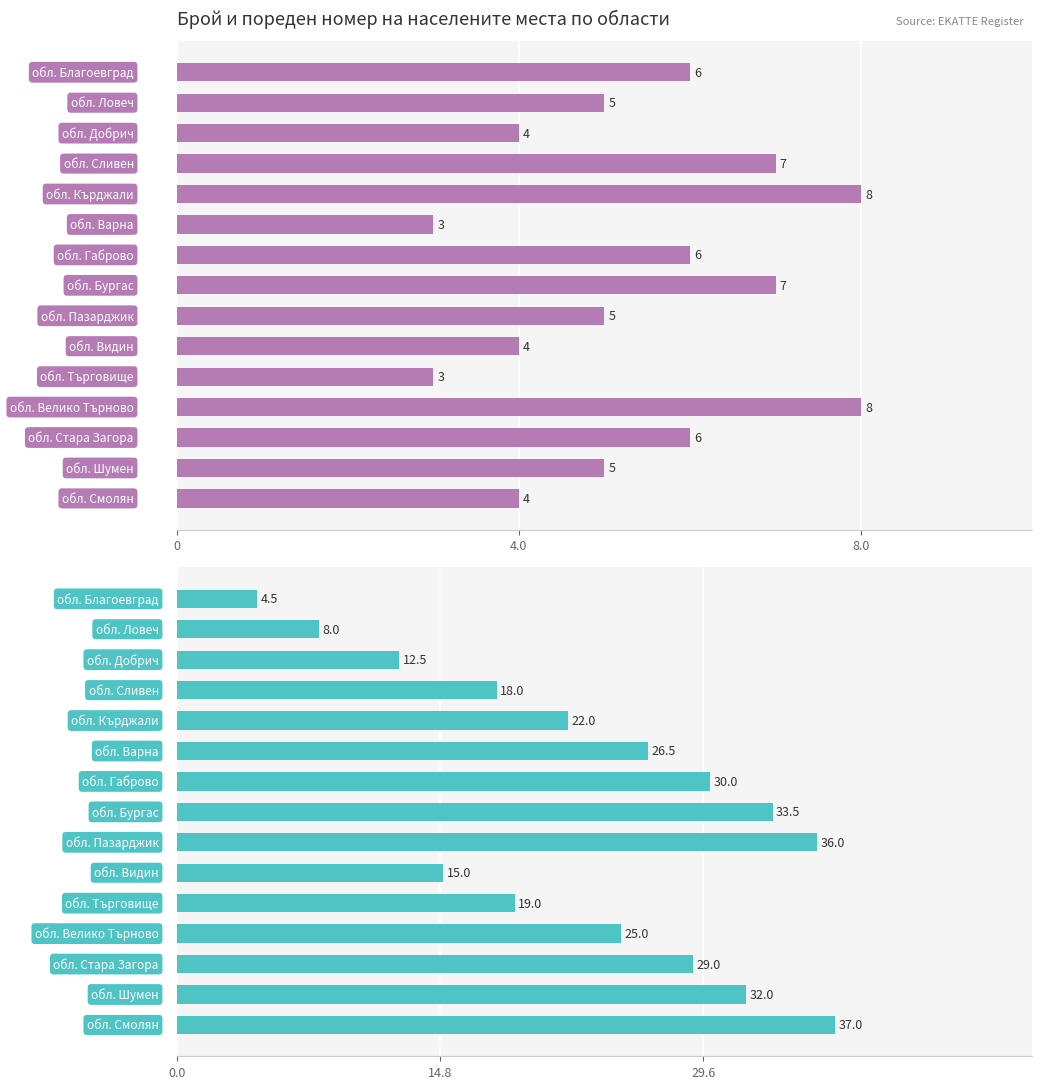

Which series has the largest range (max minus min)?

Пореден номер (avg)